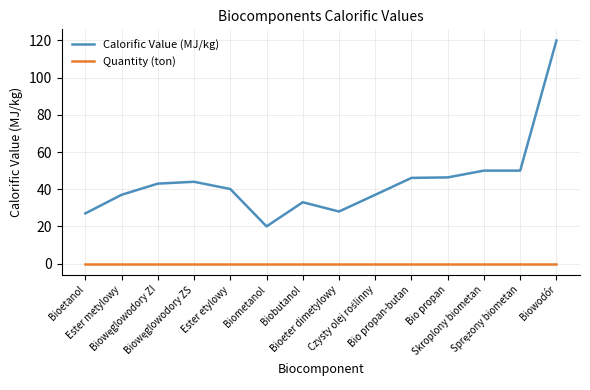

List the series in order of their overall mean, highest first.

Calorific Value (MJ/kg), Quantity (ton)